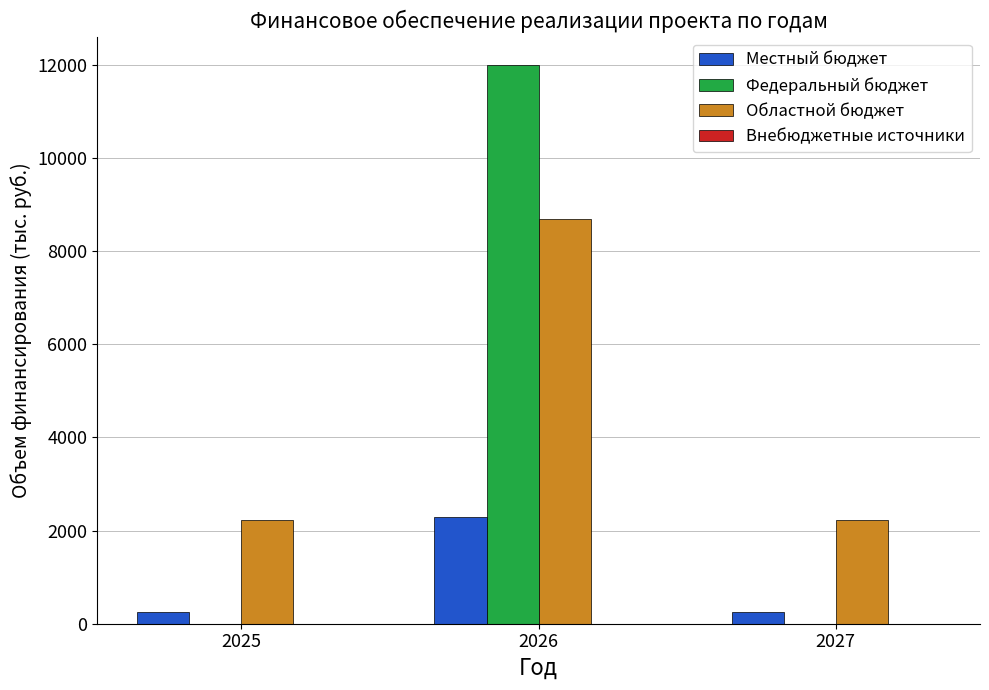

Which series has the largest range (max minus min)?

Федеральный бюджет